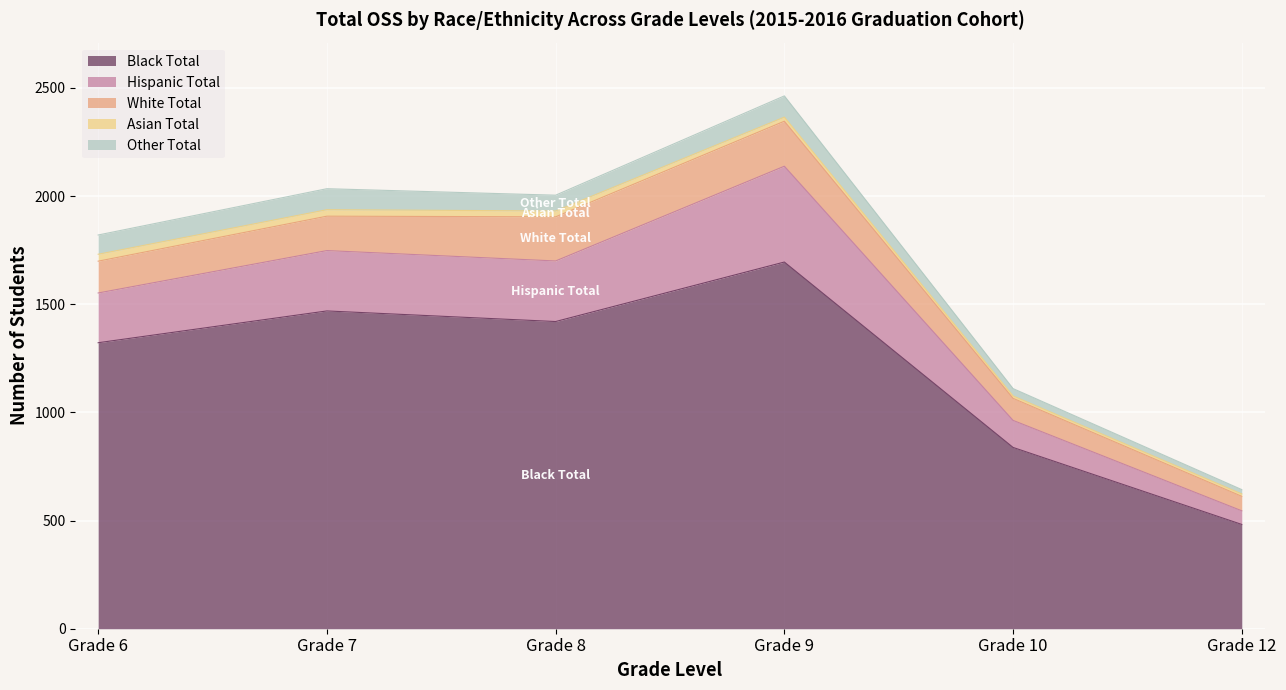

What is the maximum value shown in the chart?

1695